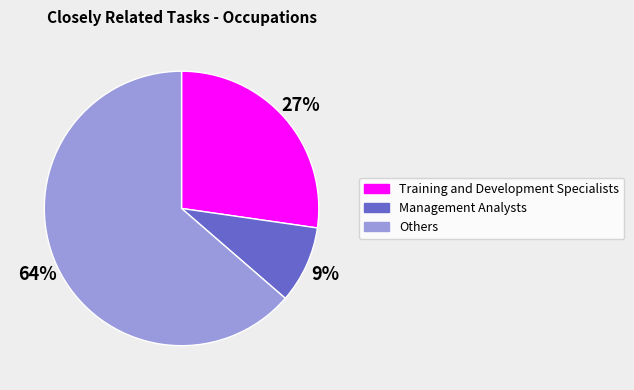

Which slice is the smallest?

Management Analysts